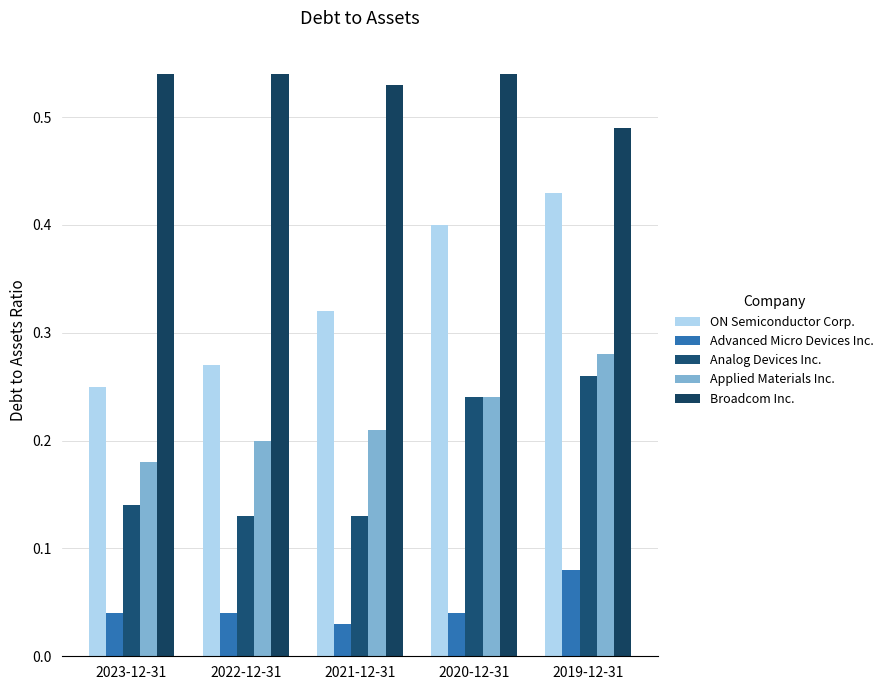

What is the label of the 2nd bar from the left?

2022-12-31